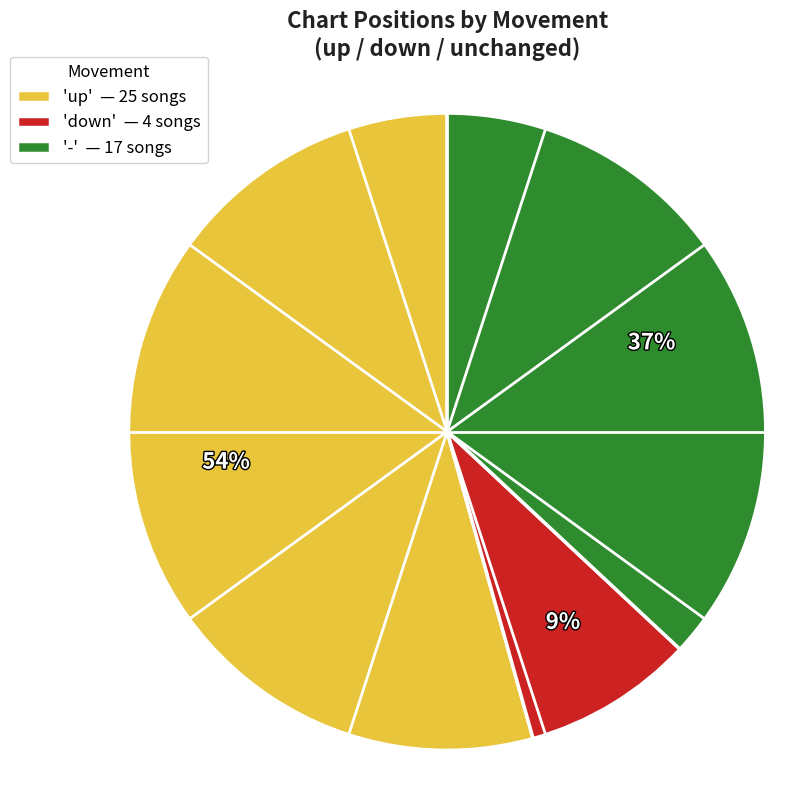

What is the smallest slice in the pie chart?

'down' — 4 songs